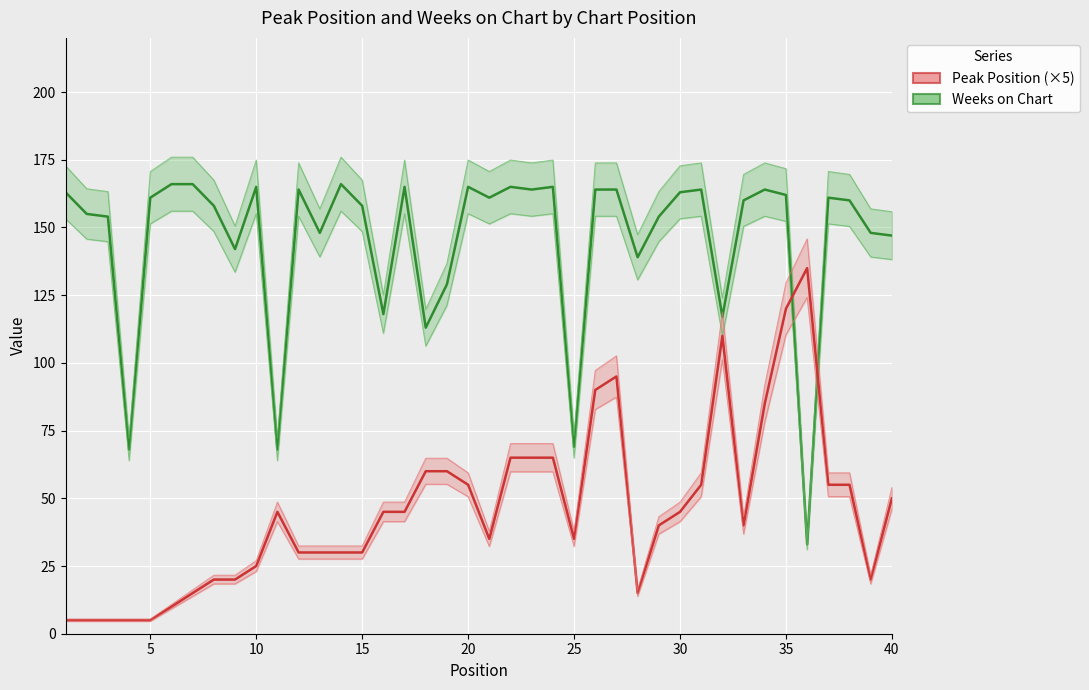

What is the minimum value for Weeks on Chart?

33